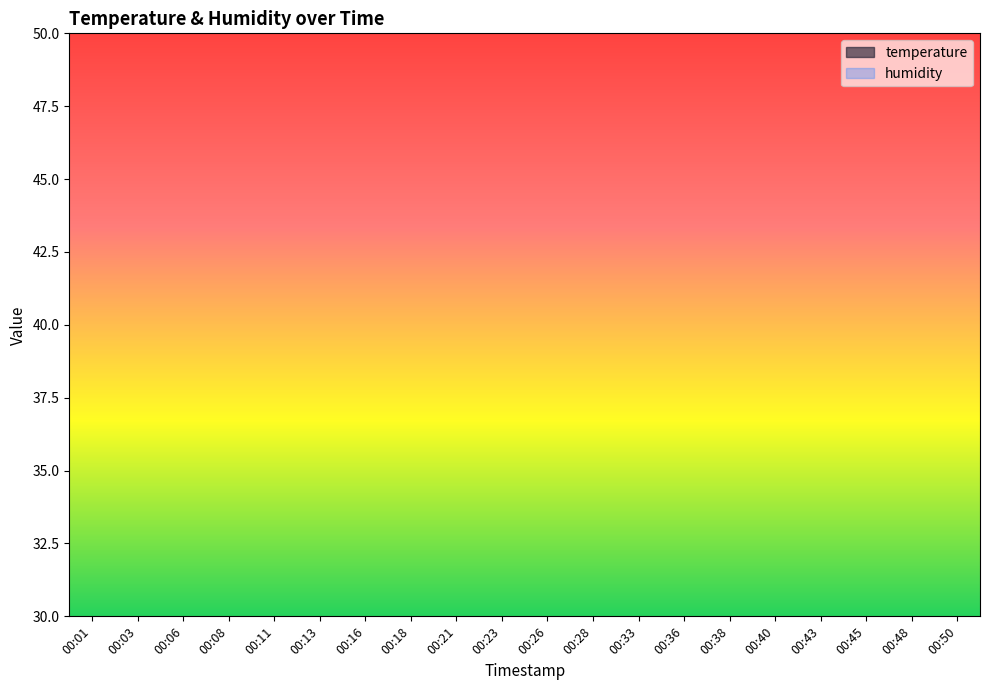

How many distinct data groups are displayed?

2